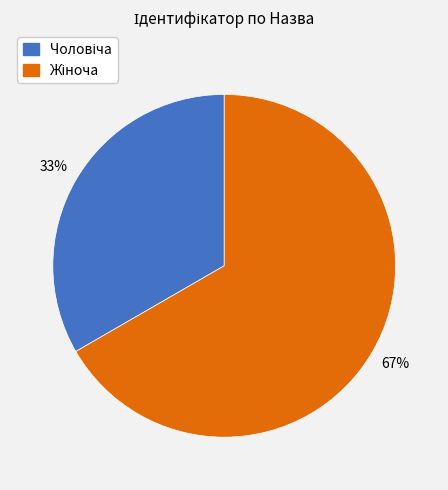

Does any single category account for the majority?

Yes